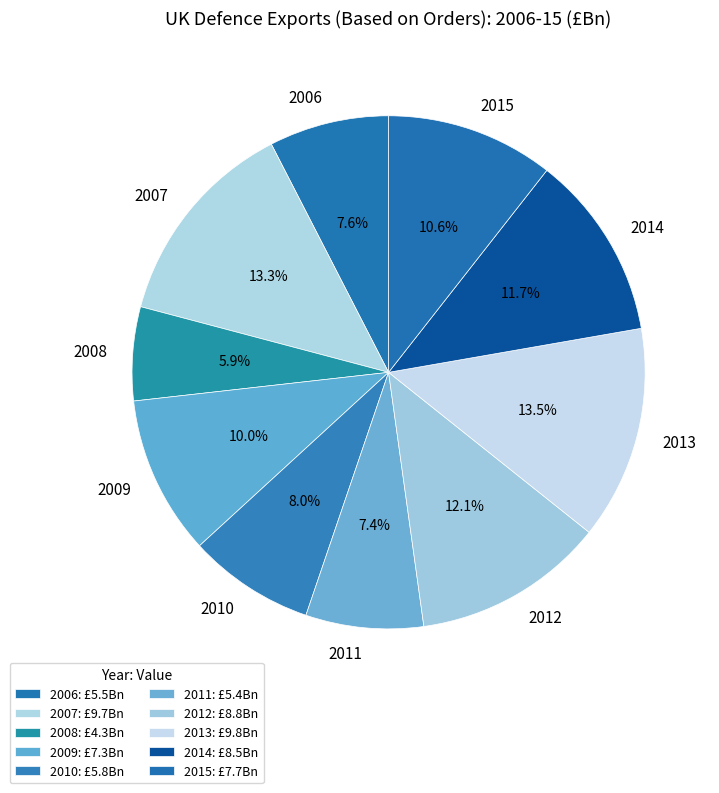

What is the ratio of the value at 2006 to the value at 2009?

0.8